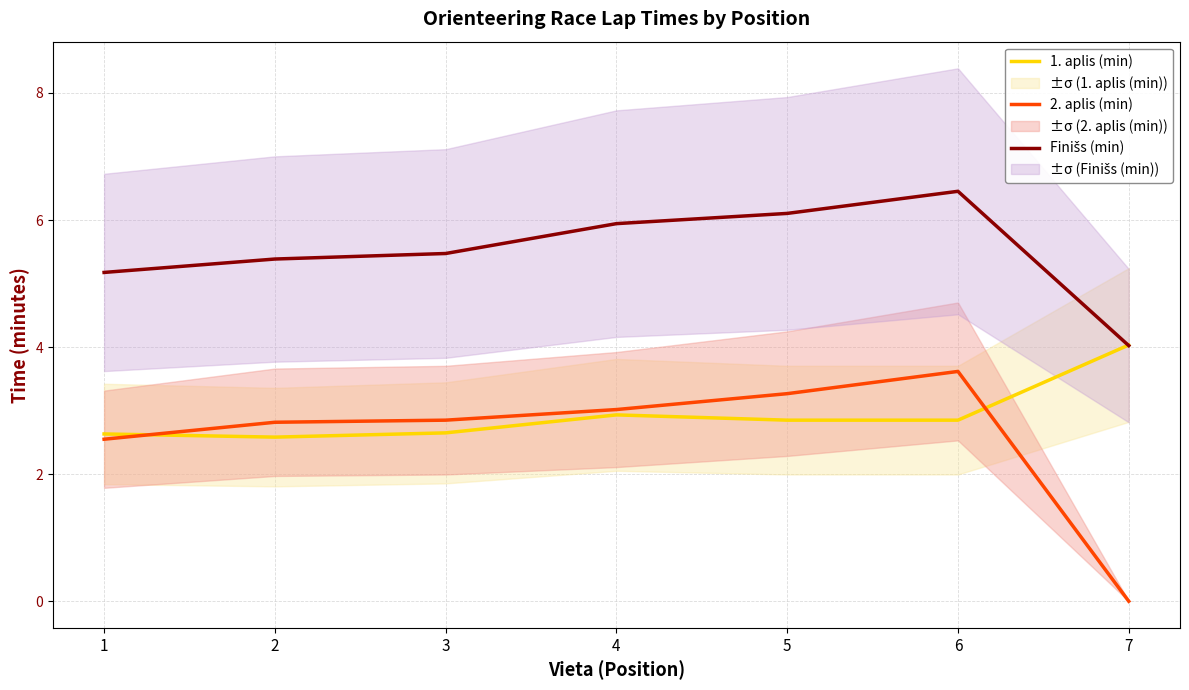

Is it true that 1. aplis (min) equals 2.9 at 4?

True